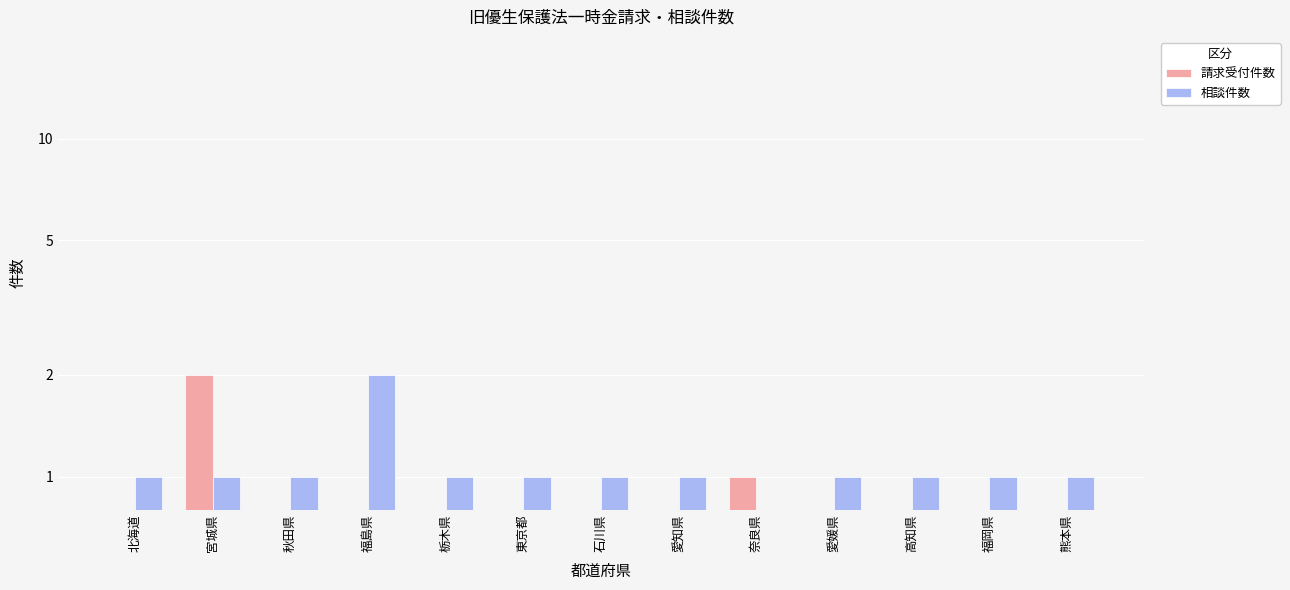

What is the average value of the 相談件数 series?

1.0